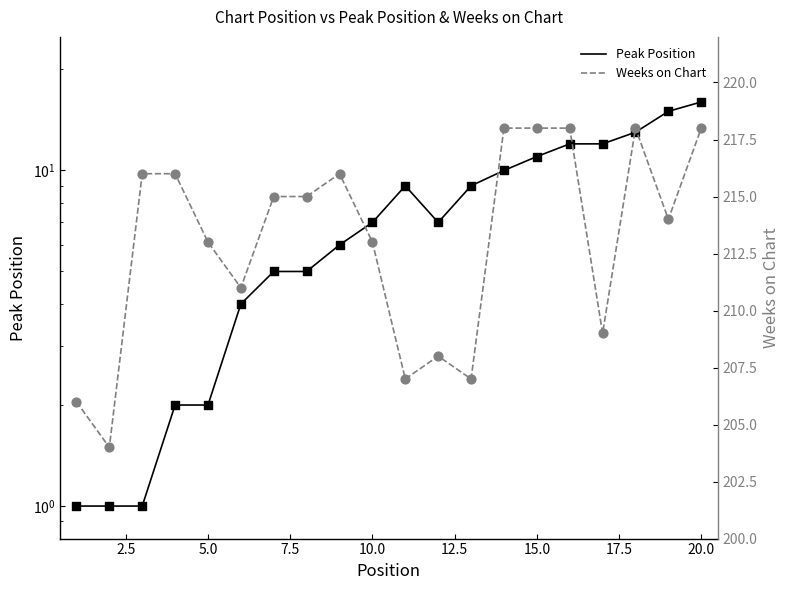

Which series has the largest total across all categories?

Weeks on Chart